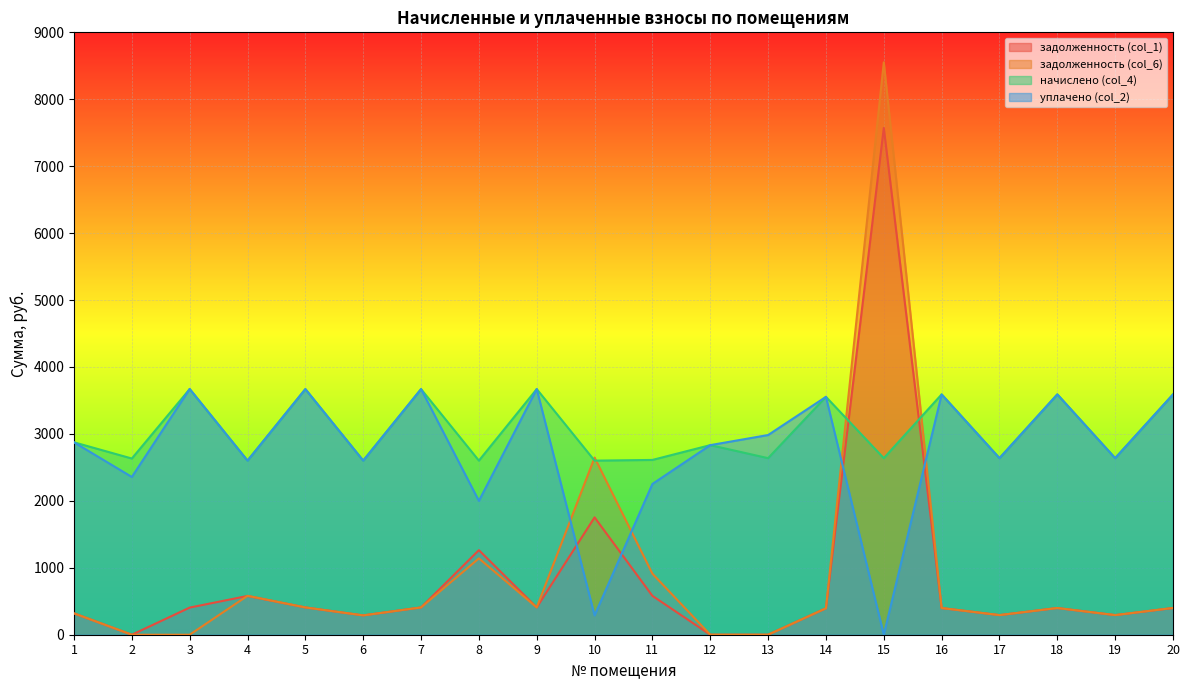

Between which two adjacent categories do задолженность (col_6) and начислено (col_4) first intersect?

9 and 10